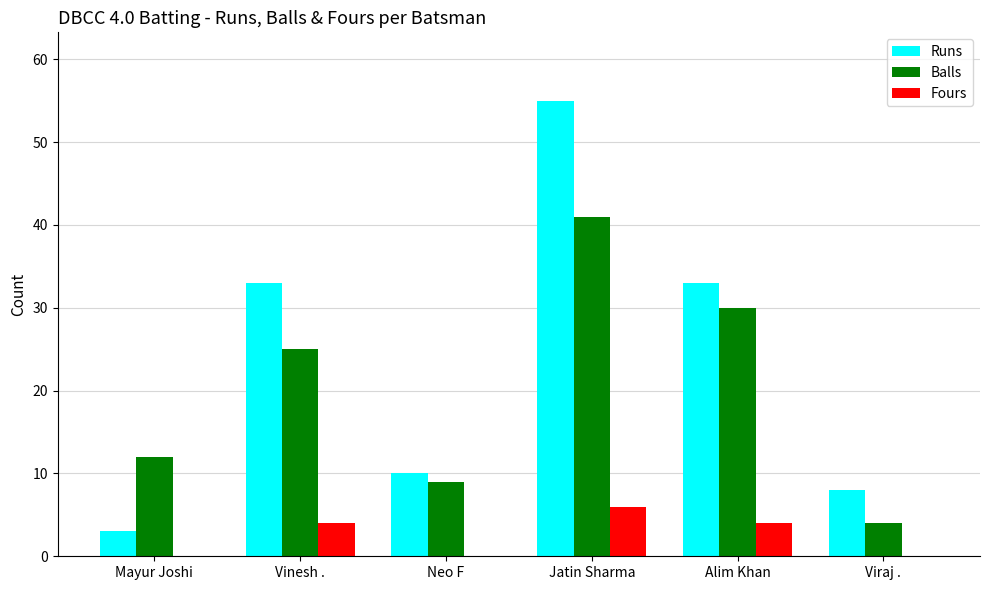

Which series changed the most between Alim Khan and Viraj .?

Balls